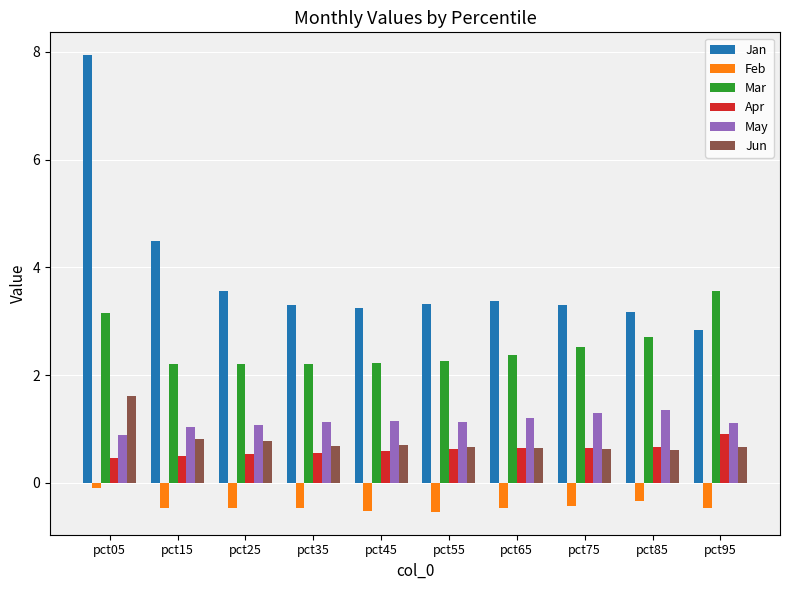

Does the chart contain any negative values?

Yes